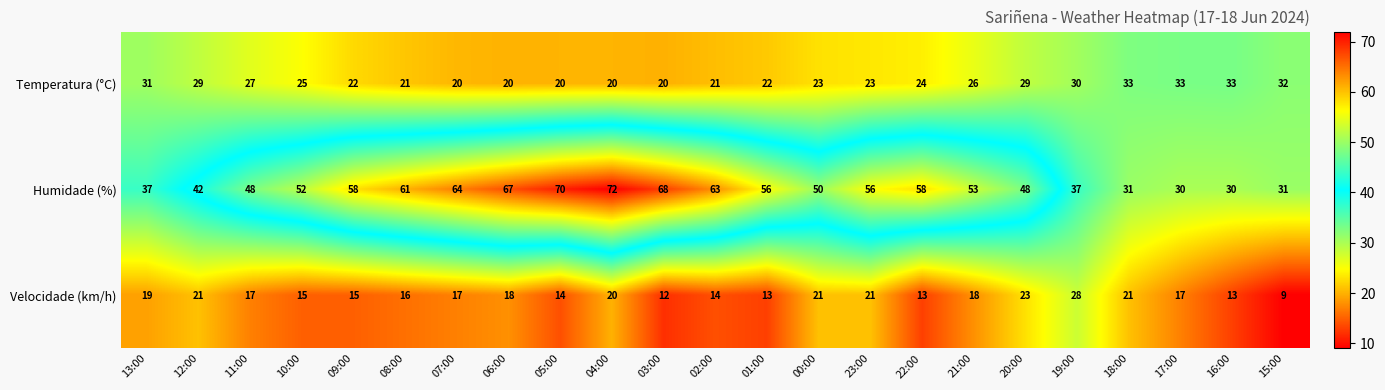

Which series changed the most between 11:00 and 16:00?

Humidade (%)